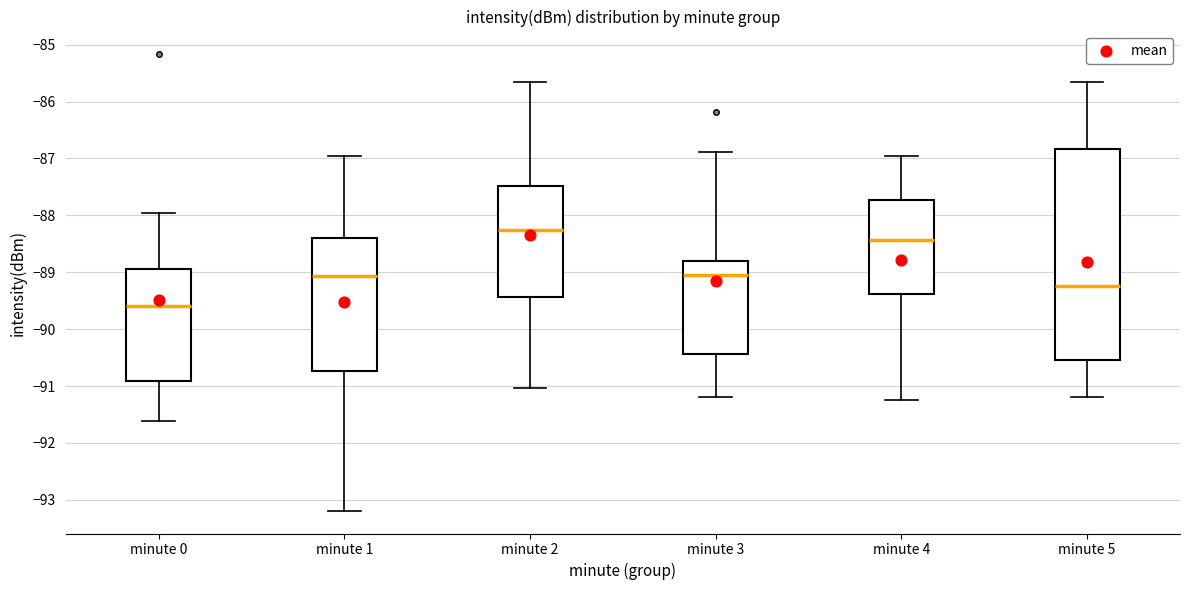

Reading left to right, read every box against the y-axis: the position of its median line, the range the box covers, and the ends of its whiskers. The values are not printed on the chart, so give them approximately, as read against the axis.

minute 0: median -89.6, box -90.9 to -88.9, whiskers -91.6 to -88.0
minute 1: median -89.1, box -90.7 to -88.4, whiskers -93.2 to -87.0
minute 2: median -88.3, box -89.4 to -87.5, whiskers -91.0 to -85.7
minute 3: median -89.0, box -90.4 to -88.8, whiskers -91.2 to -86.9
minute 4: median -88.4, box -89.4 to -87.7, whiskers -91.2 to -87.0
minute 5: median -89.2, box -90.5 to -86.8, whiskers -91.2 to -85.7